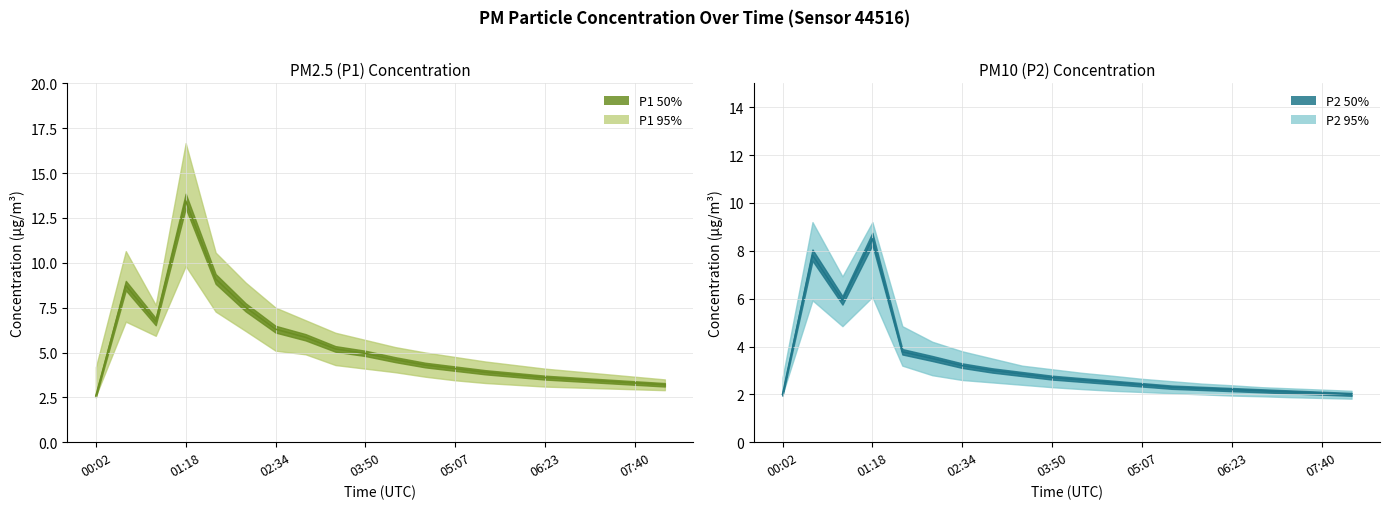

How many lines are shown in the chart?

2